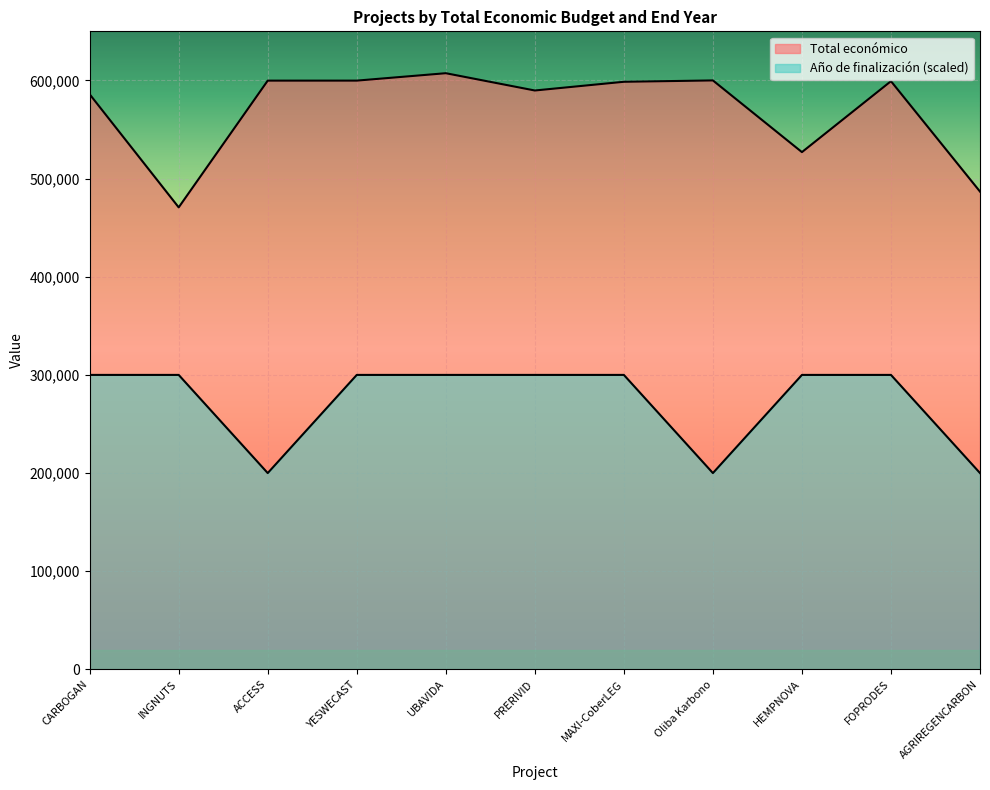

How many values in the Total económico series are below 598609?

5